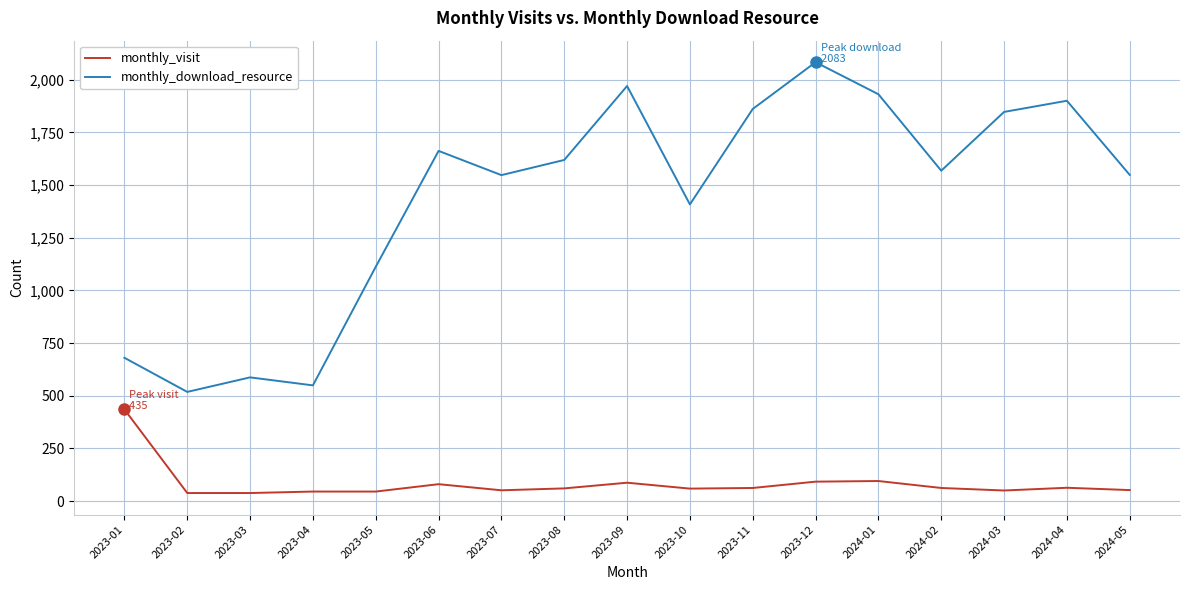

Which series has the largest total across all categories?

monthly_download_resource